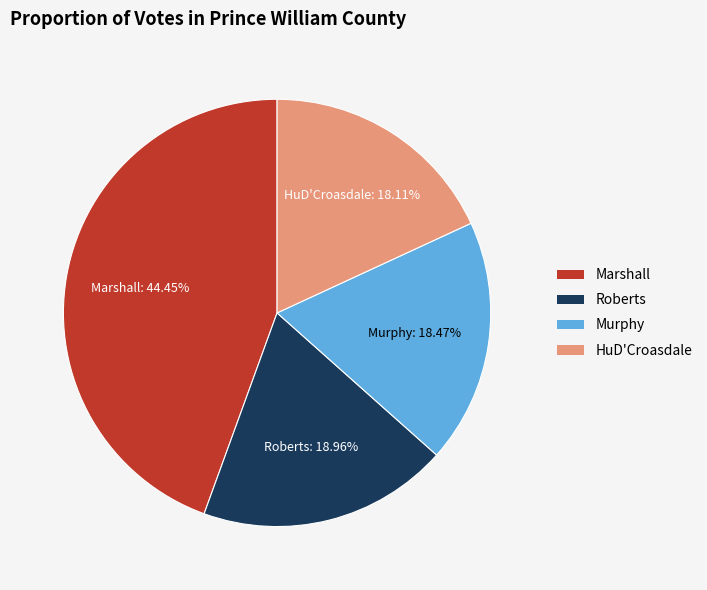

Does any single category account for the majority?

No